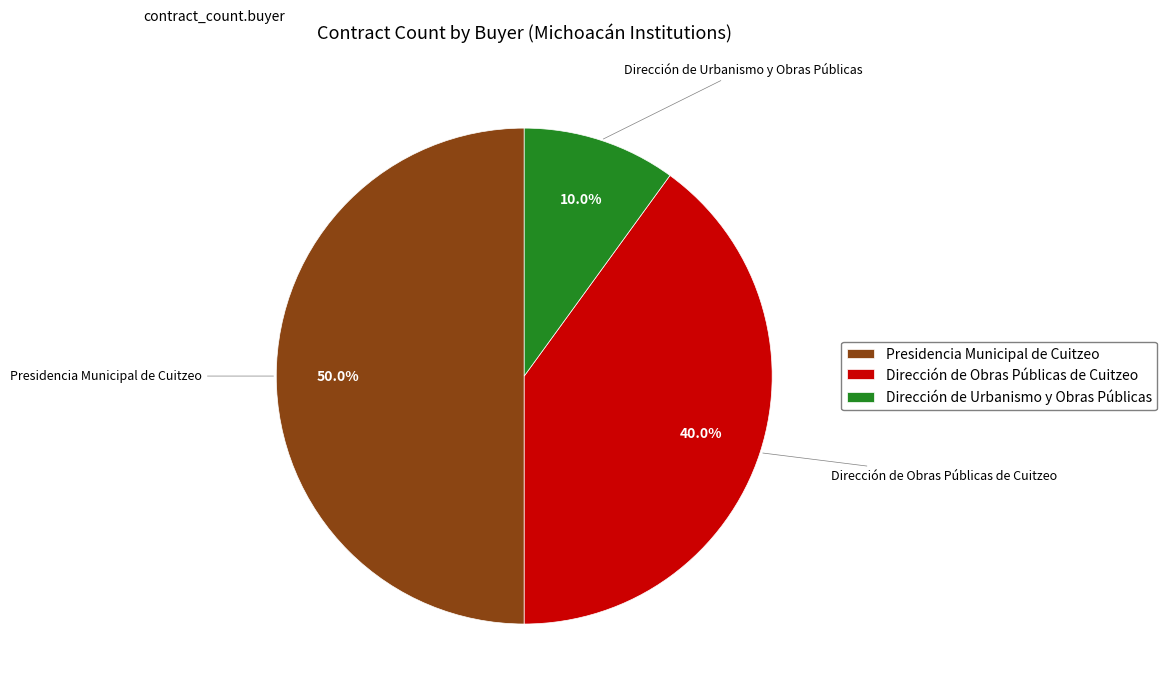

What is the largest slice in the pie chart?

Presidencia Municipal de Cuitzeo